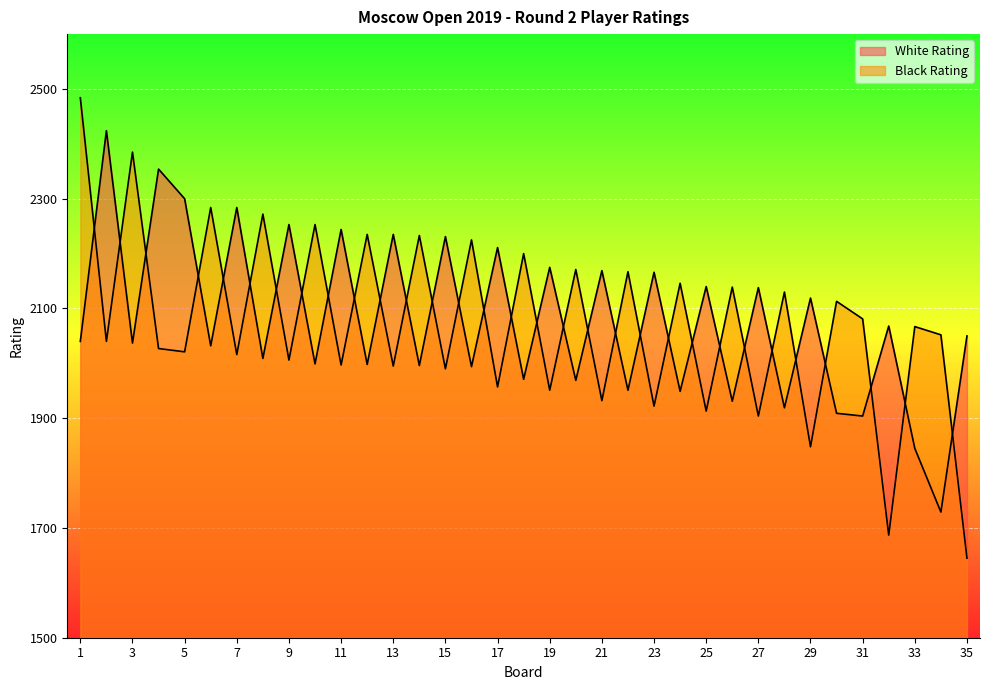

The Black Rating series shows 1904 at 27. True or false?

True